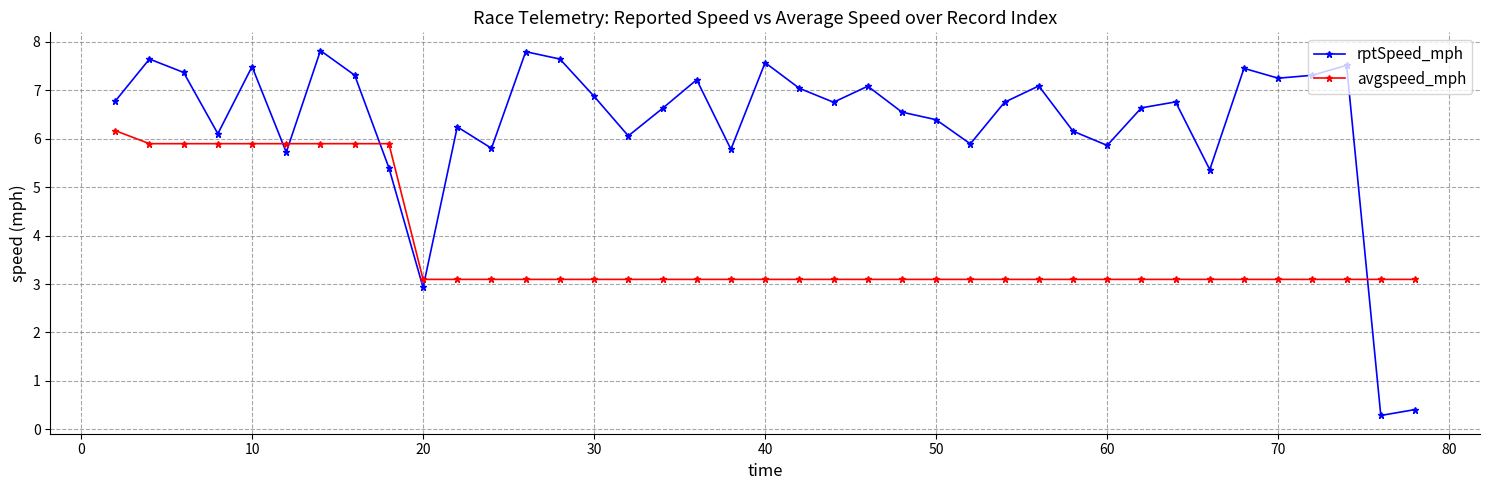

What is the minimum value shown in the chart?

0.3